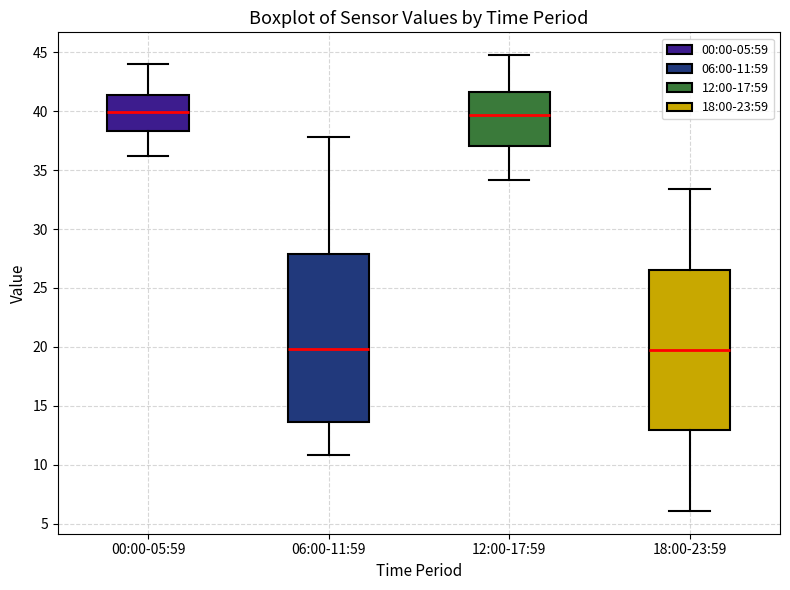

Where is the lower edge of the box for 18:00-23:59 on the y-axis? The values are not printed on the chart, so give them approximately, as read against the axis.

13.0